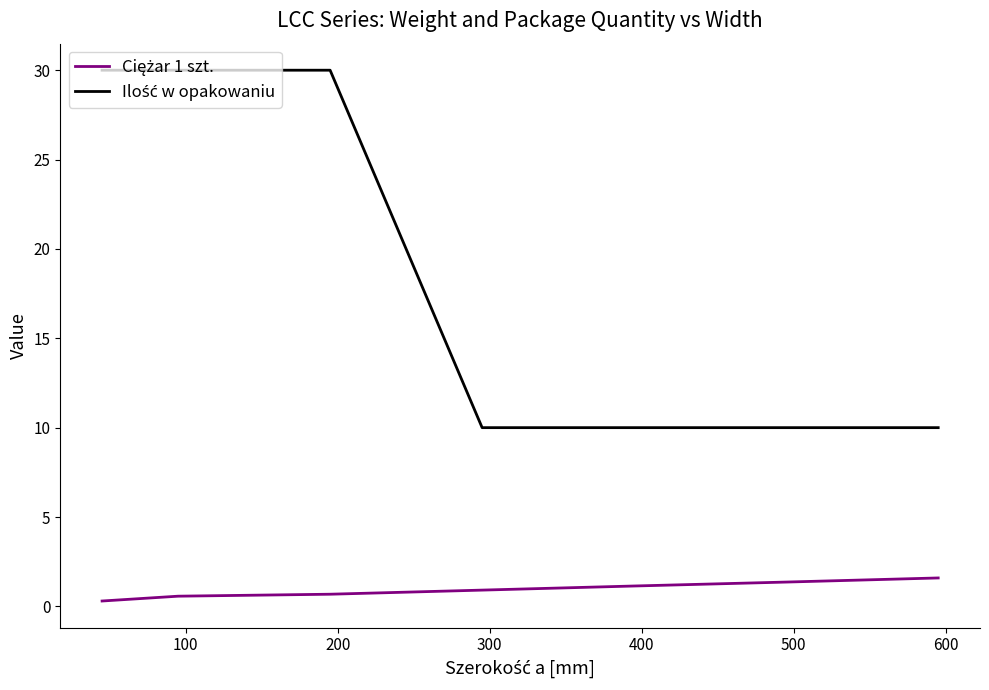

What is the greatest value displayed?

30.0